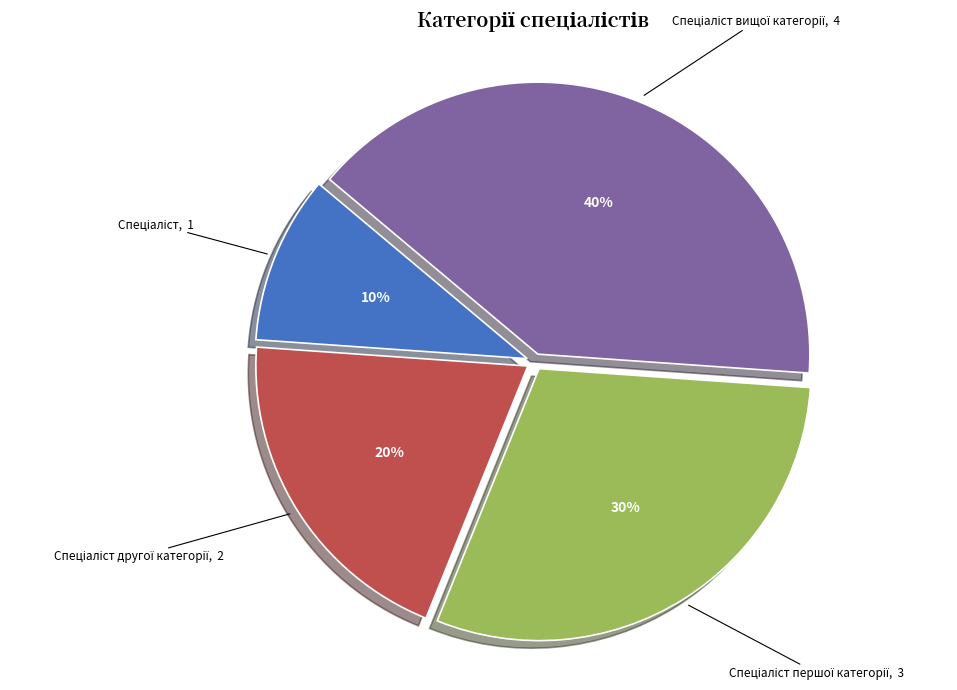

Is there a majority slice in this chart?

No